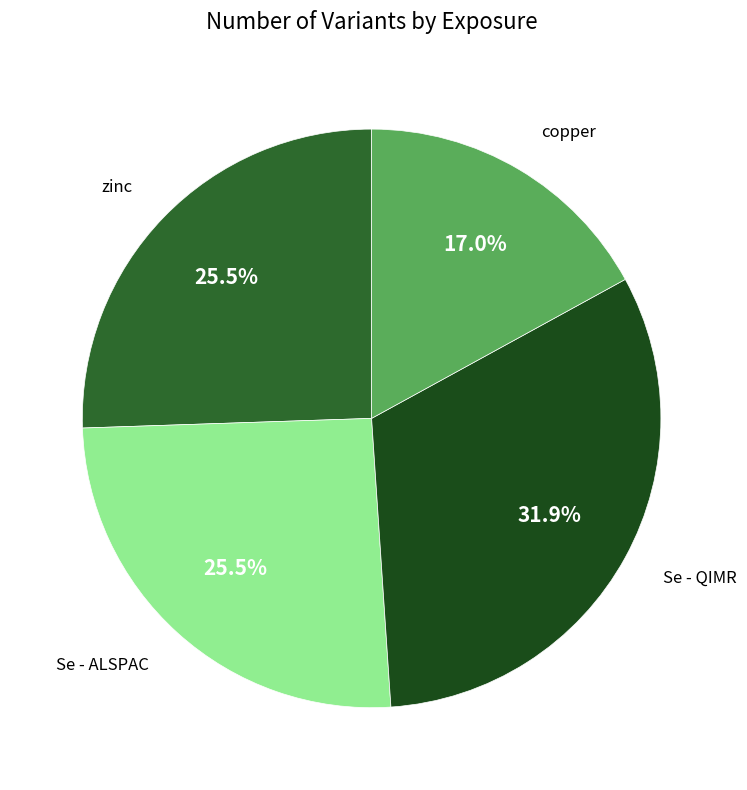

What percentage is NOT represented by Se - ALSPAC?

74.5%